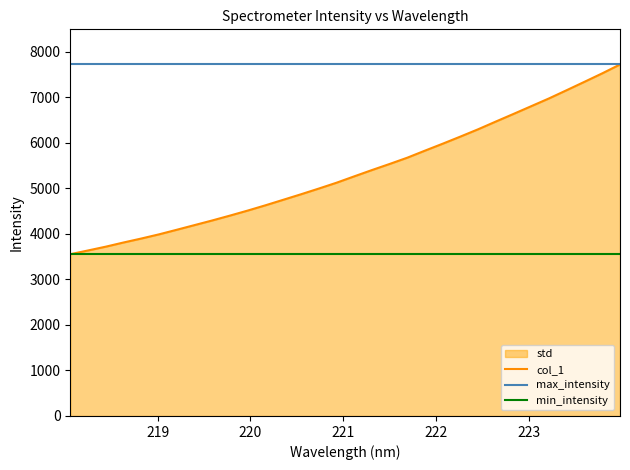

List the labels in order of value, smallest first.

218.0596, 218.2508, 218.442, 218.6332, 218.8244, 219.0156, 219.2067, 219.3979, 219.589, 219.7801, 219.9712, 220.1623, 220.3533, 220.5444, 220.7354, 220.9264, 221.1174, 221.3083, 221.4993, 221.6902, 221.8812, 222.0721, 222.263, 222.4538, 222.6447, 222.8355, 223.0264, 223.2172, 223.408, 223.5987, 223.7895, 223.9802